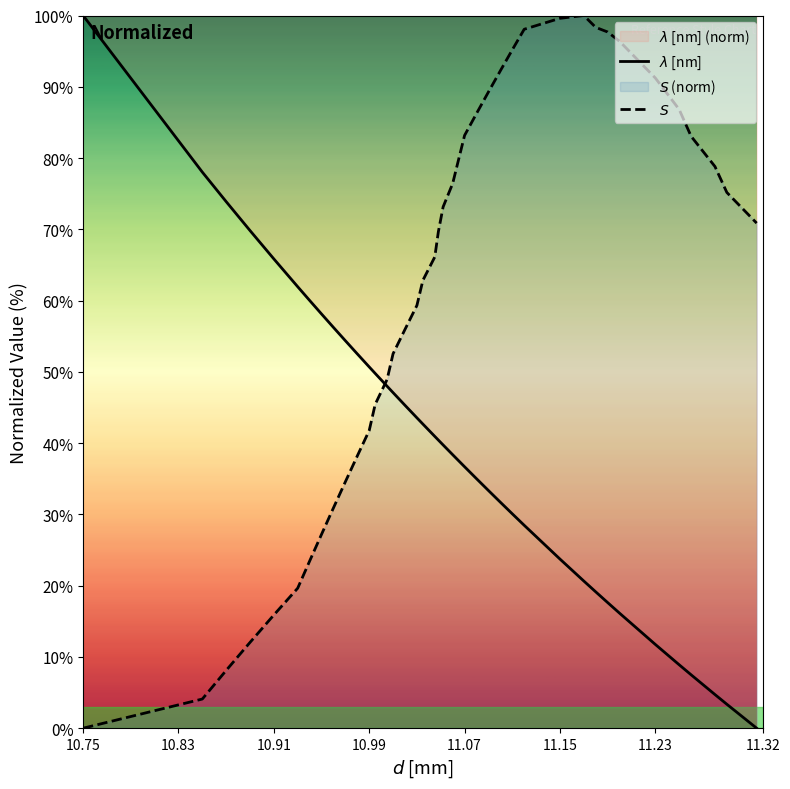

What is the greatest value displayed?

100.0